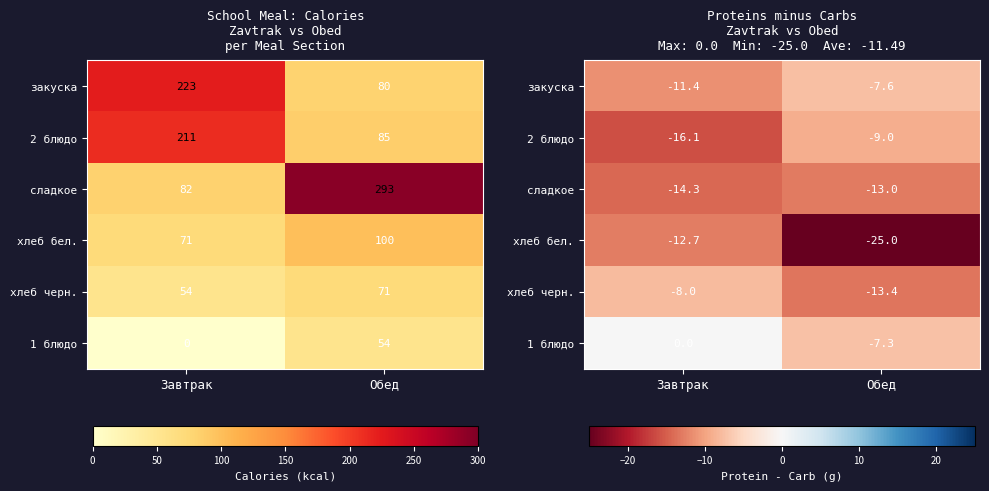

At which label is сладкое closest to -13?

Обед